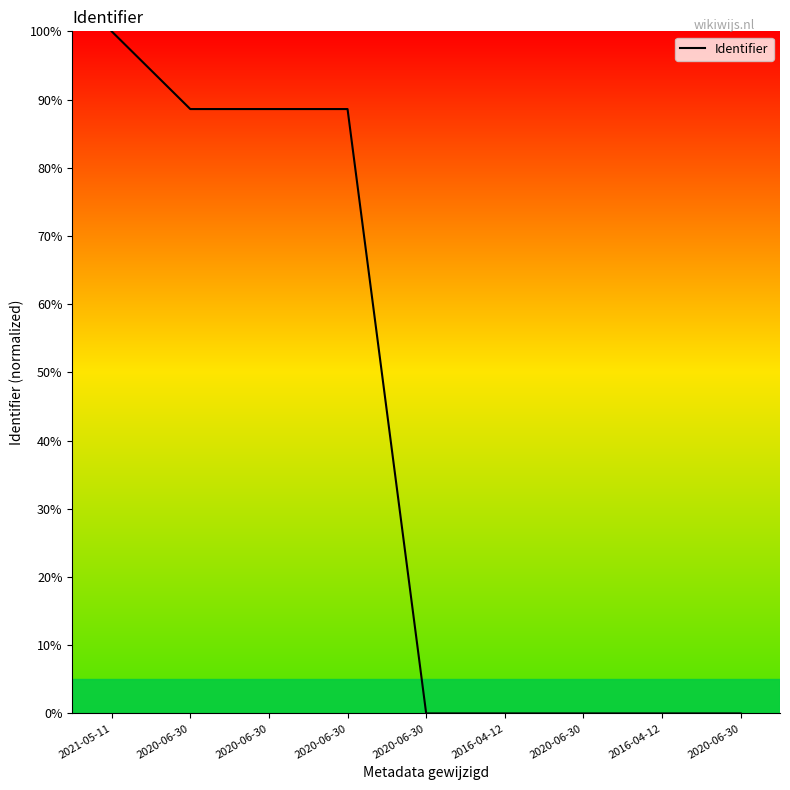

Does the chart display data point markers on the line(s)?

No